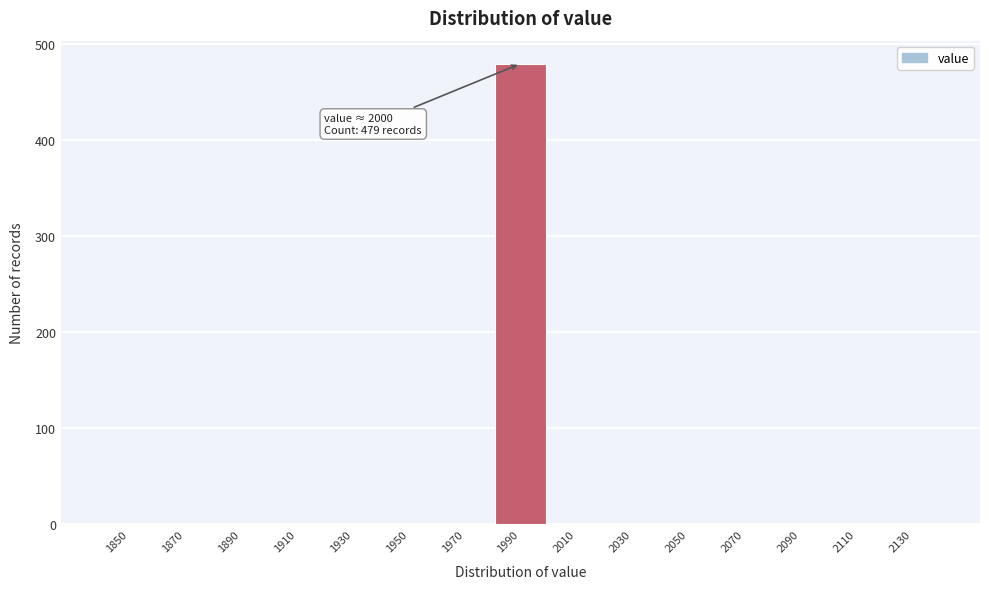

Reading right to left, what are all the values shown in this chart?

2130=0	2110=0	2090=0	2070=0	2050=0	2030=0	2010=0	1990=479	1970=0	1950=0	1930=0	1910=0	1890=0	1870=0	1850=0